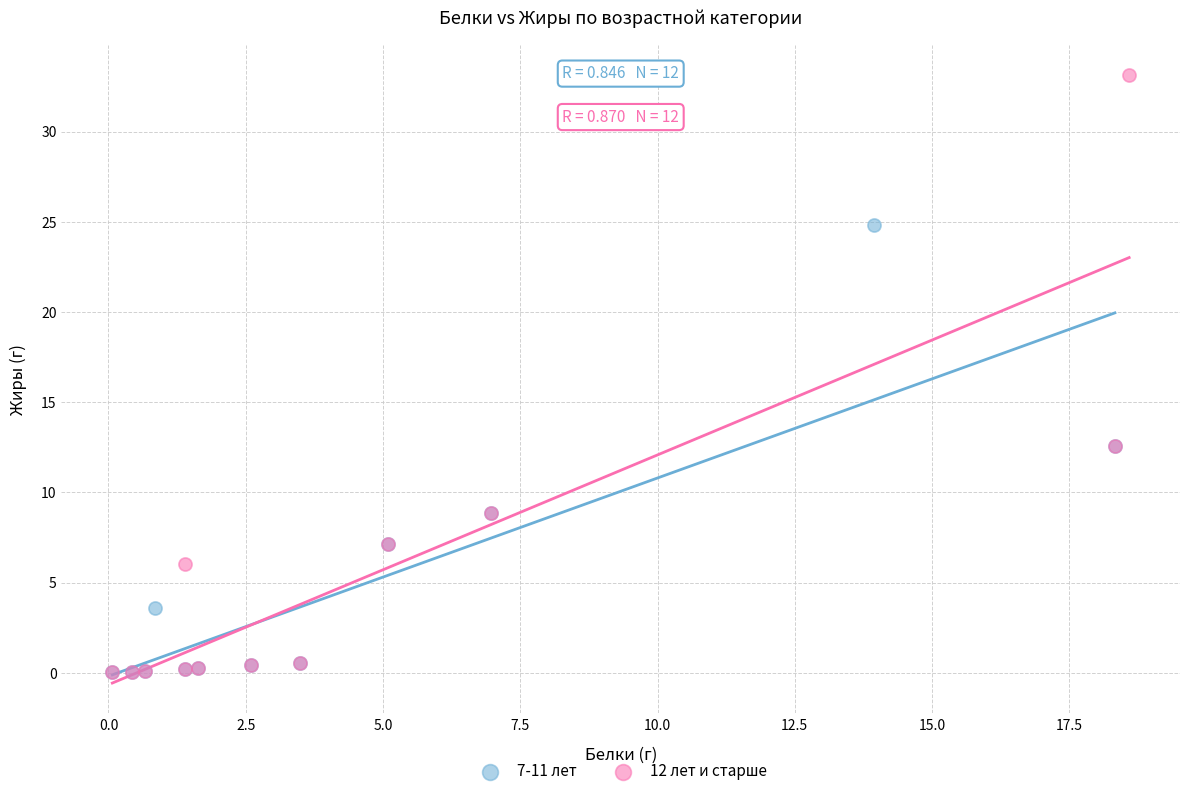

Which series has the widest spread of Y values?

12 лет и старше